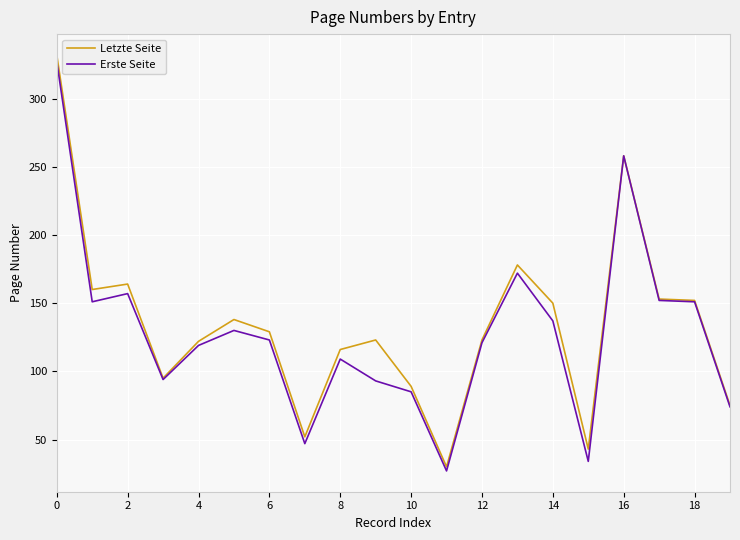

What is the smallest value displayed?

27